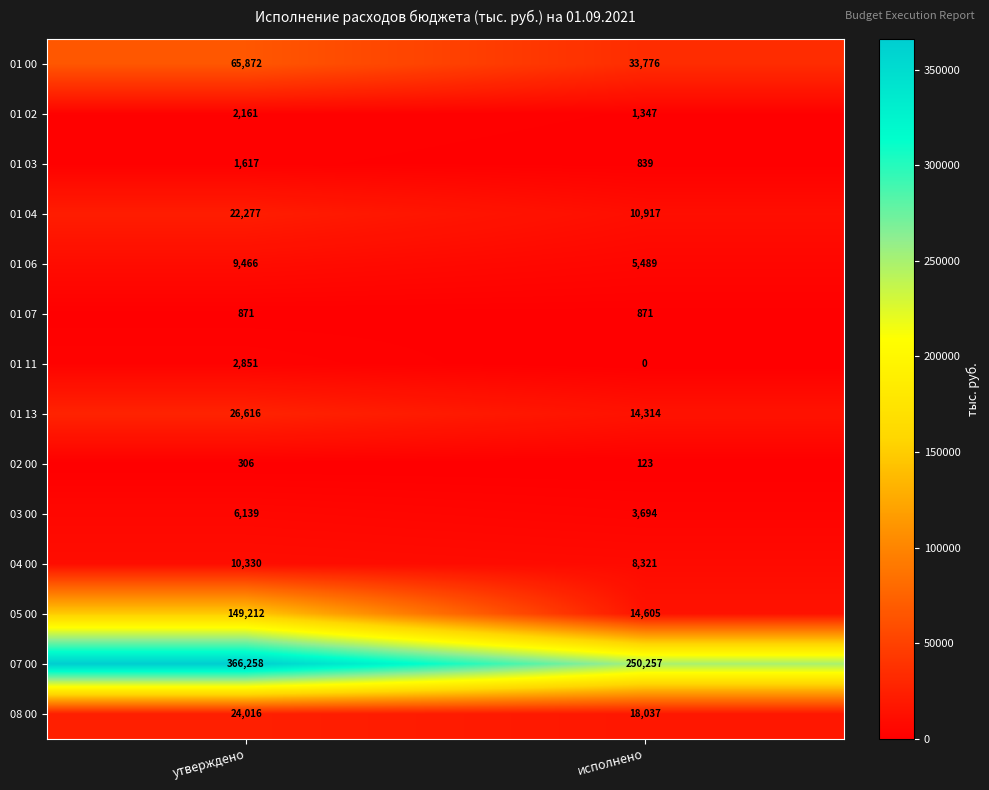

Is the value of 01 04 at исполнено greater than the value of 01 03 at исполнено?

Yes